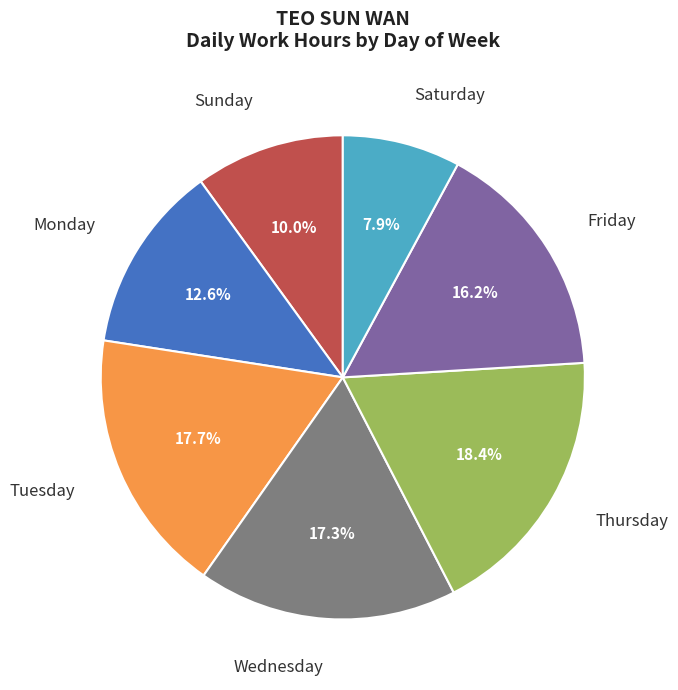

What is the ratio of the value at Monday to the value at Thursday?

0.7